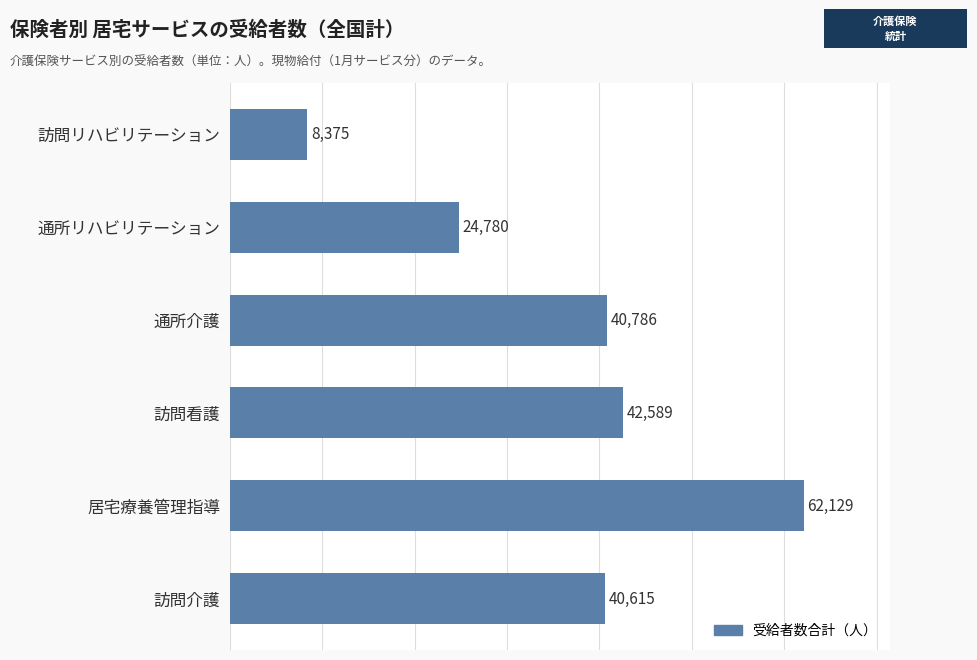

Is it true that the value at 居宅療養管理指導 is 62129?

True